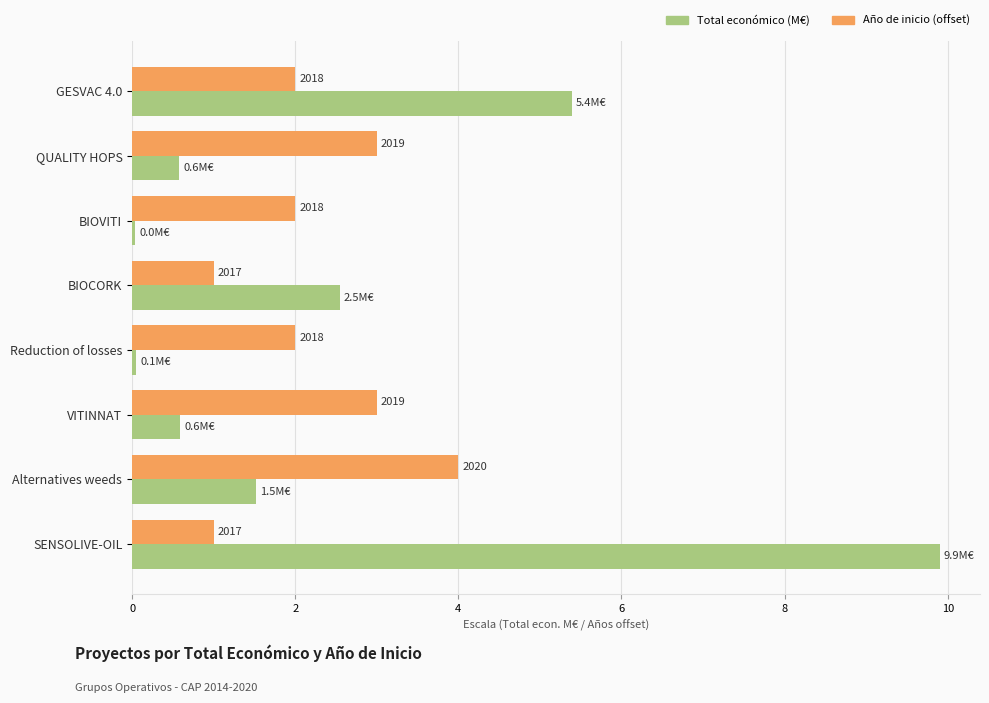

The value of Total económico (M€) at GESVAC 4.0 is 1.3. True or false?

False